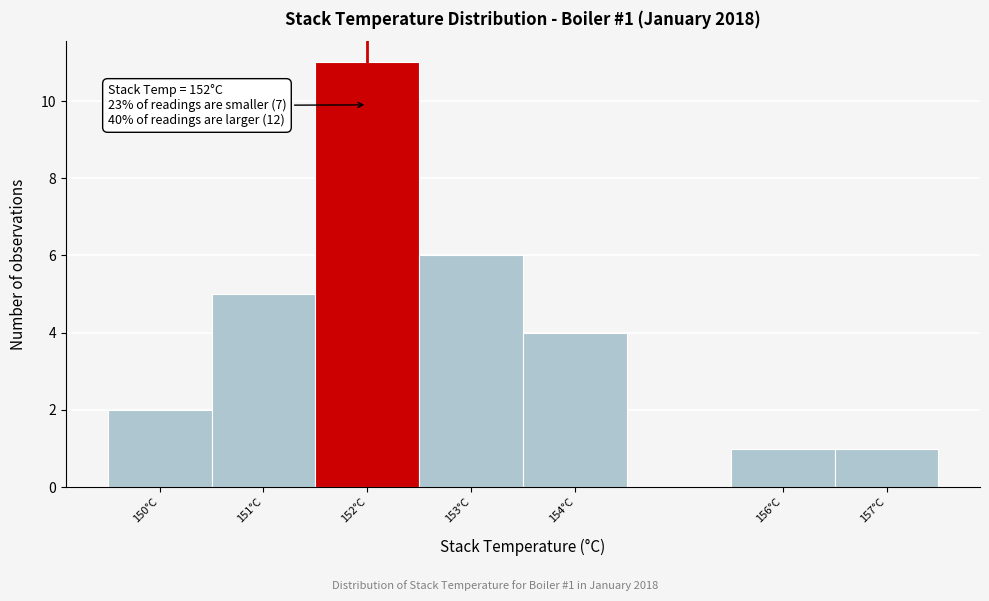

Over which range of the x-axis is the bar tallest?

151.5 to 152.5